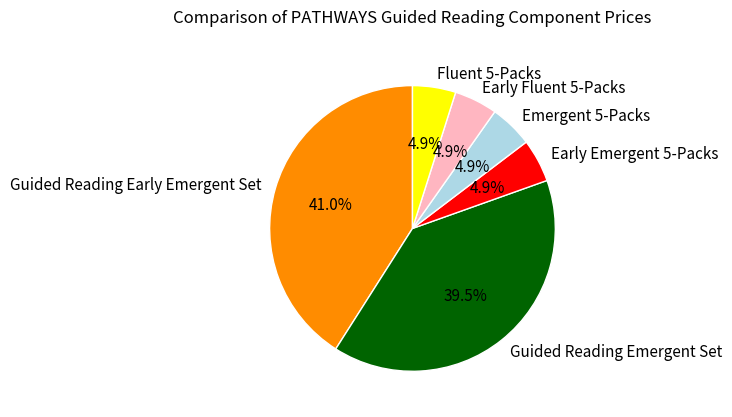

Is Fluent 5-Packs the majority of the pie?

No